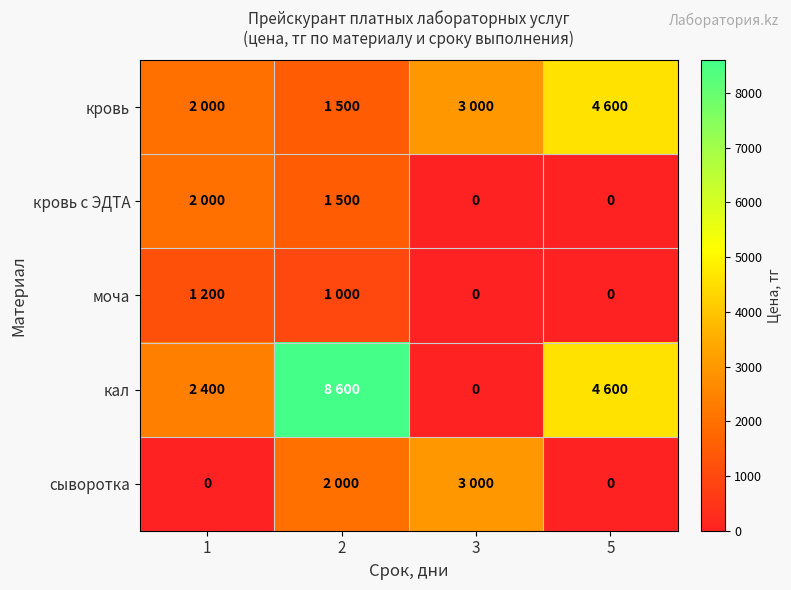

What is the maximum value for кал?

8600